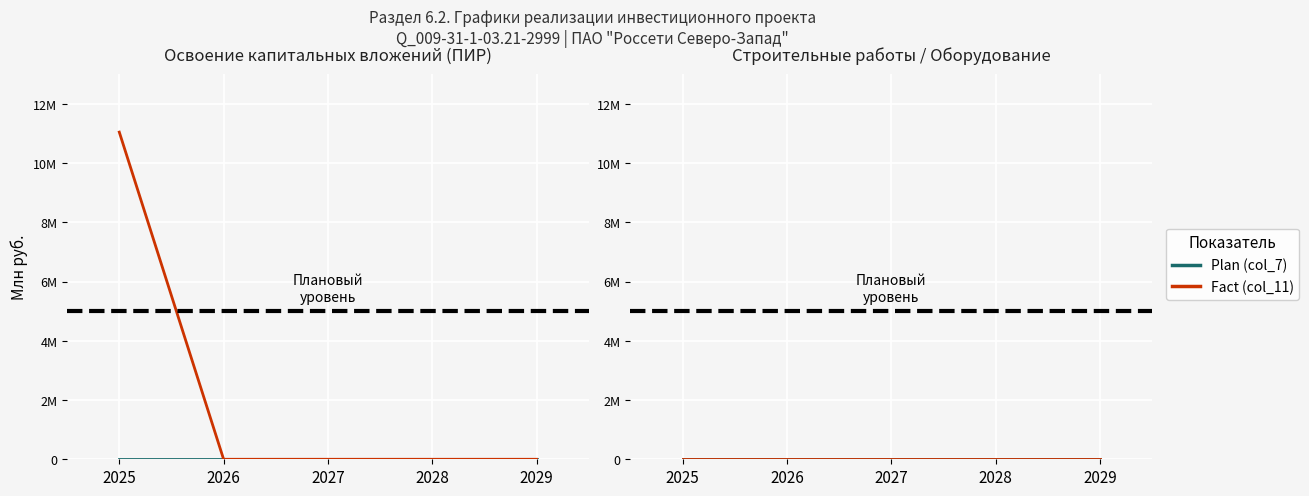

Reading right to left, list all the values displayed in this chart.

Plan (col_7): 2029=0	2028=0	2027=0	2026=0	2025=0
Fact (col_11): 2029=0	2028=0	2027=0	2026=0	2025=11047016
Plan (col_15): 2029=0	2028=0	2027=0	2026=0	2025=0
Fact (col_19): 2029=0	2028=0	2027=0	2026=0	2025=0